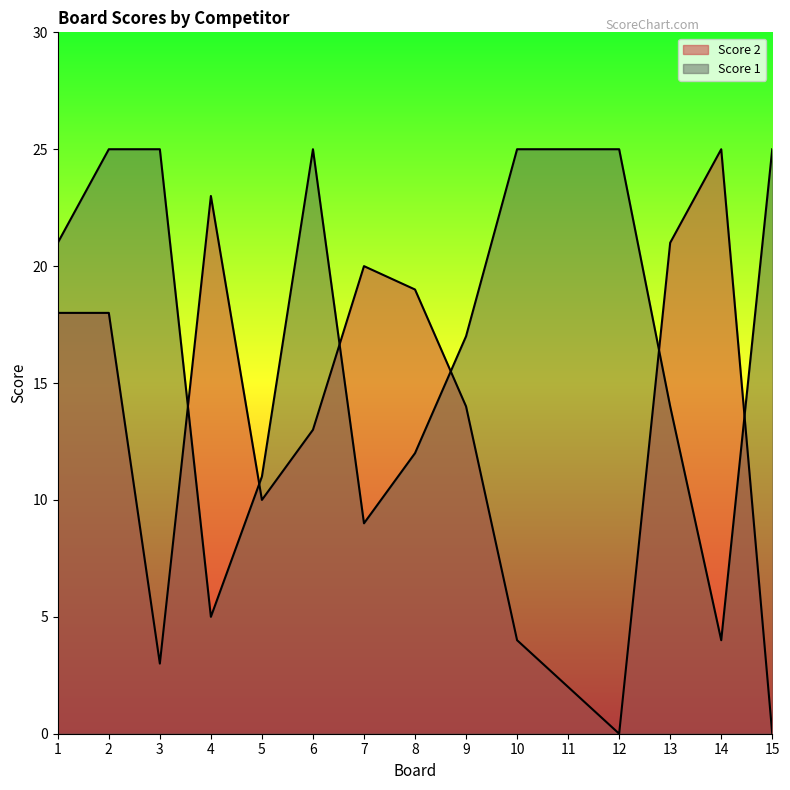

What are all the series names shown in the legend?

Score 2, Score 1